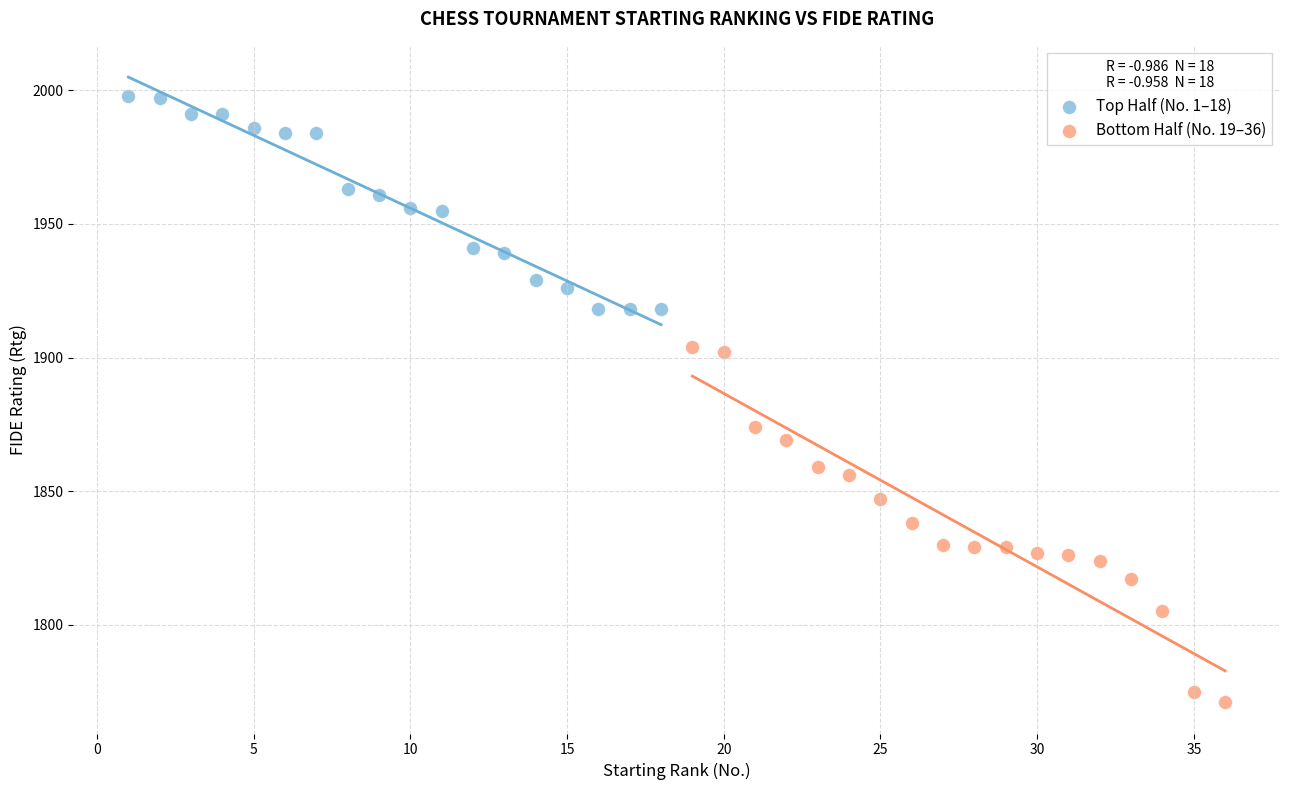

Which series reaches the maximum Y coordinate?

Top Half (No. 1–18)